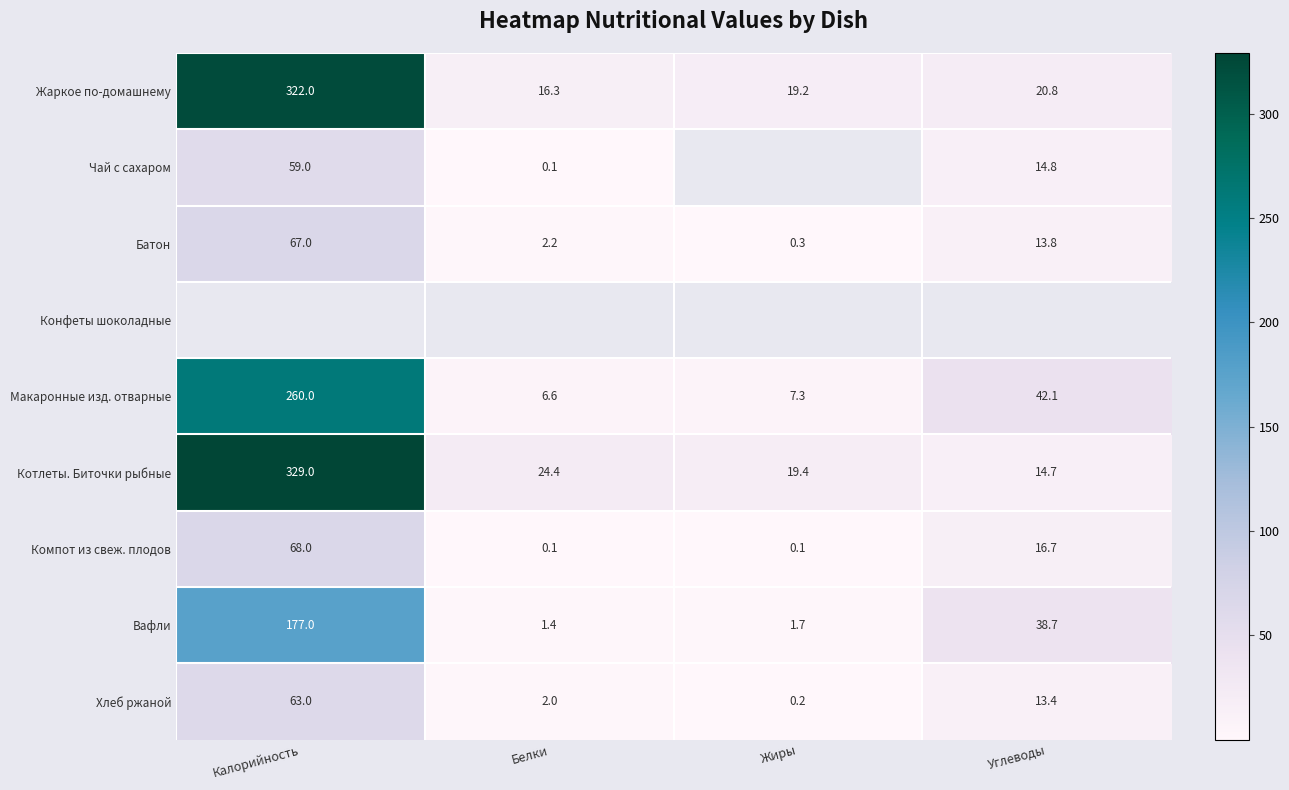

What is the sum of all Котлеты. Биточки рыбные values?

387.5